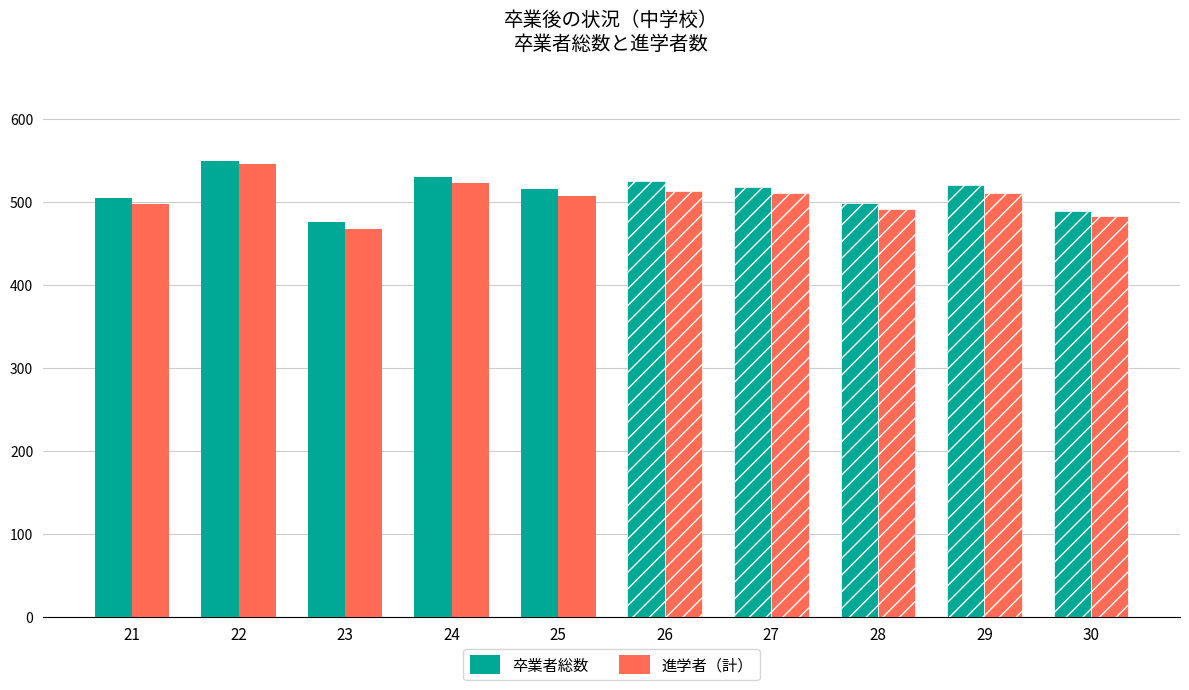

The 卒業者総数 series shows 242 at 30. True or false?

False